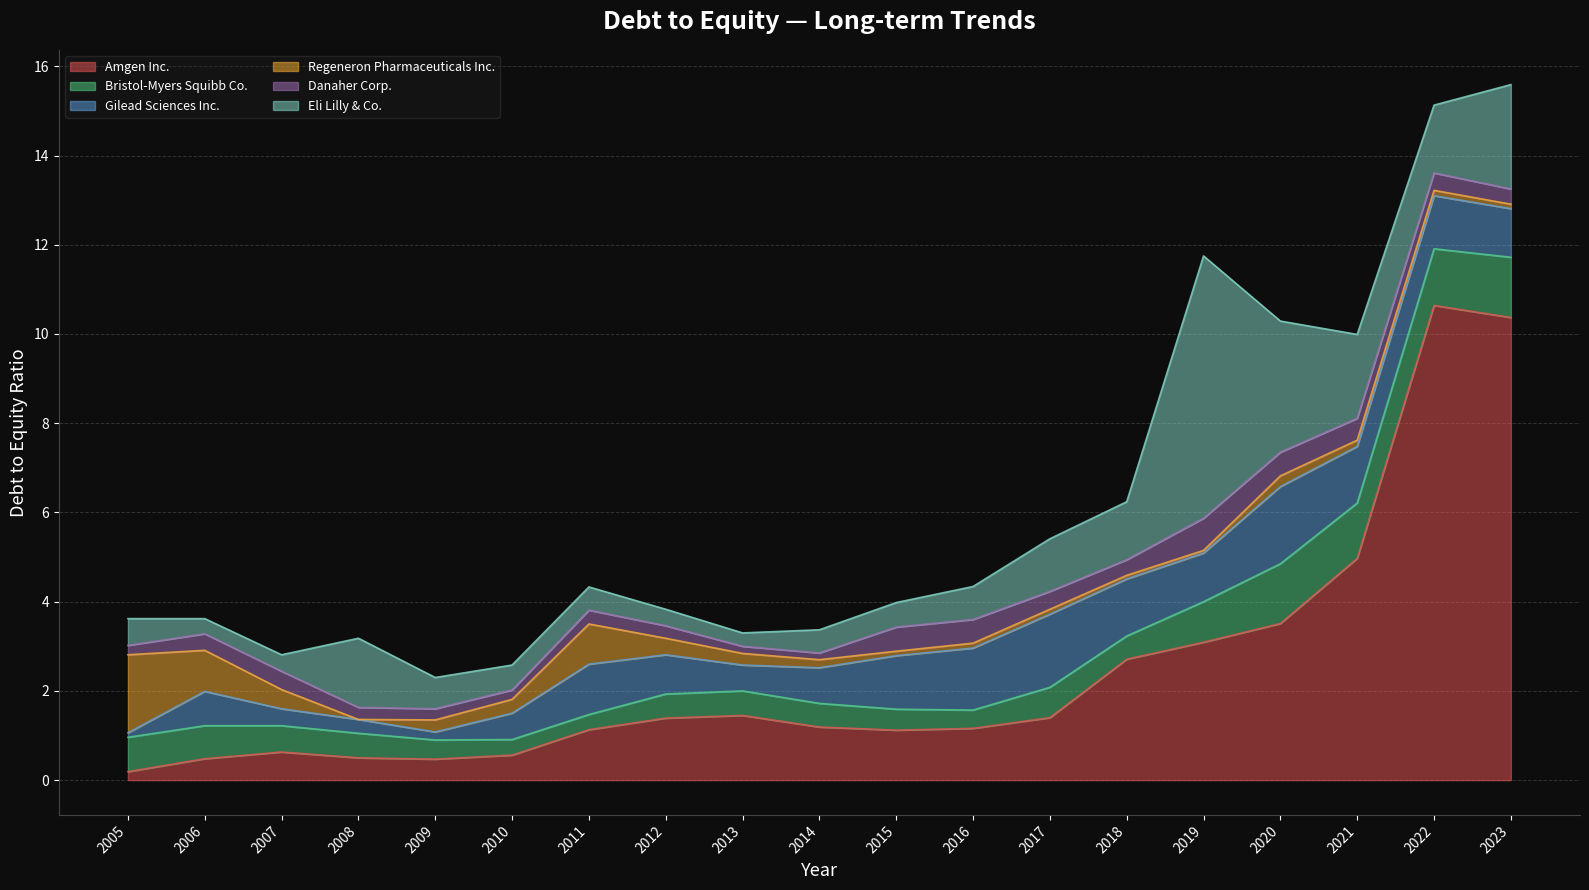

Which series changed the most between 2015 and 2022?

Amgen Inc.